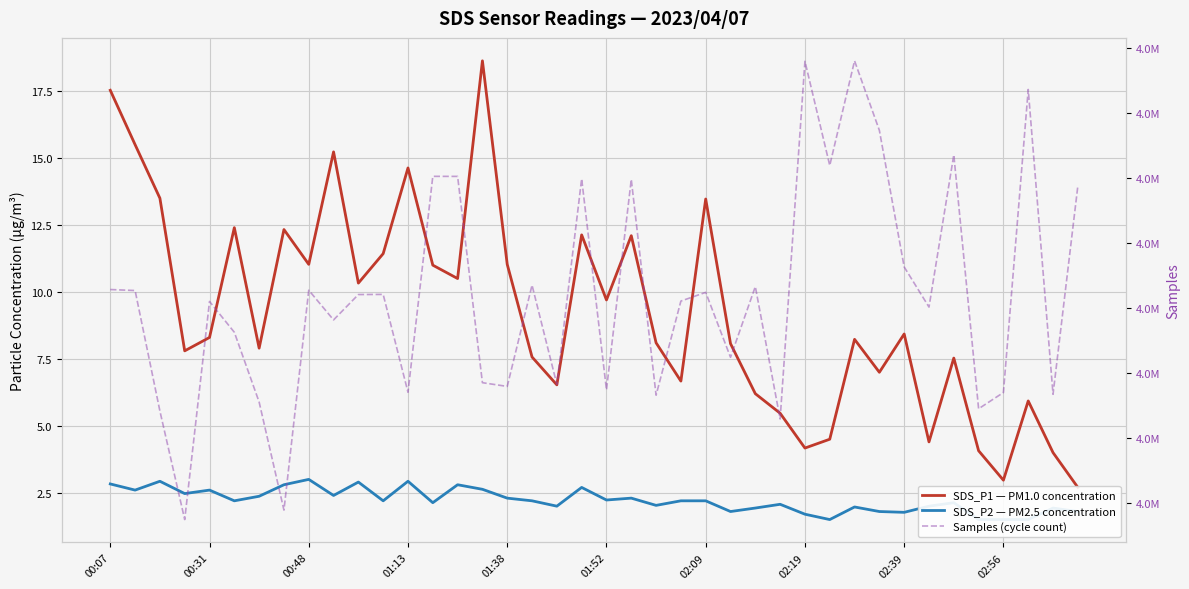

Rank the series by their maximum value, from highest to lowest.

Samples (cycle count), SDS_P1 — PM1.0 concentration, SDS_P2 — PM2.5 concentration